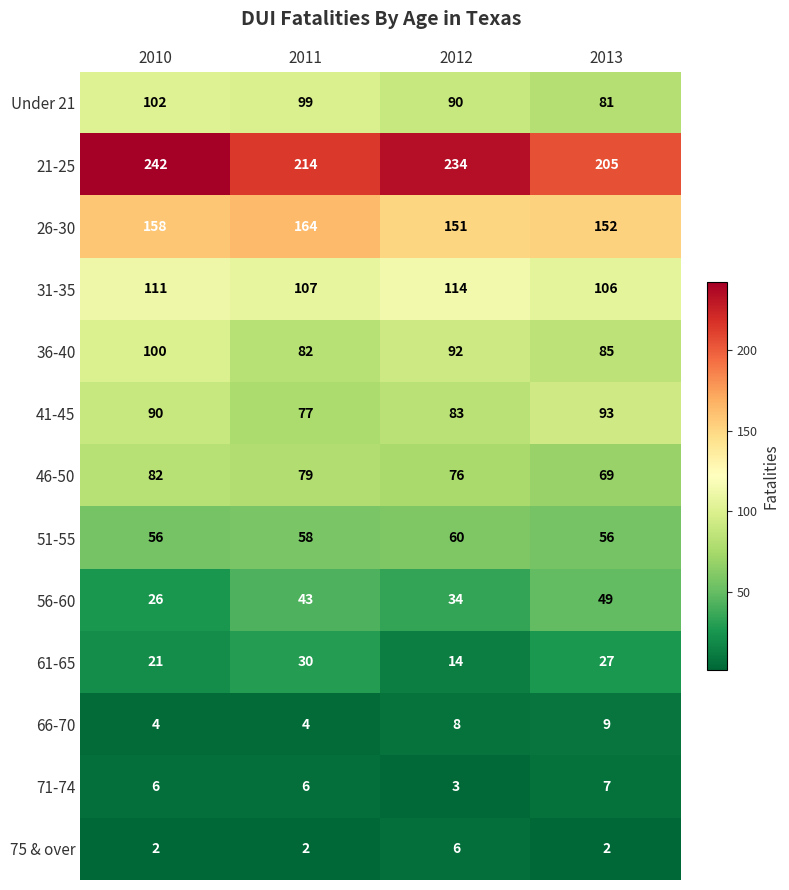

Is it true that 26-30 equals 151 at 2012?

True